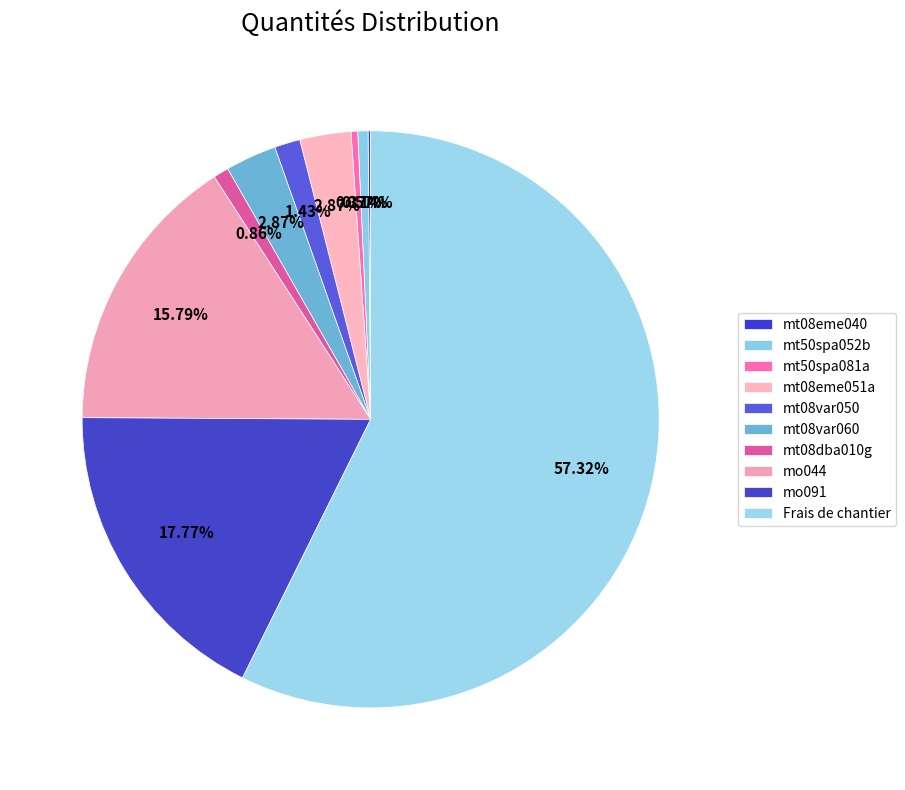

Is it true that mt50spa052b is 1% of the pie?

True